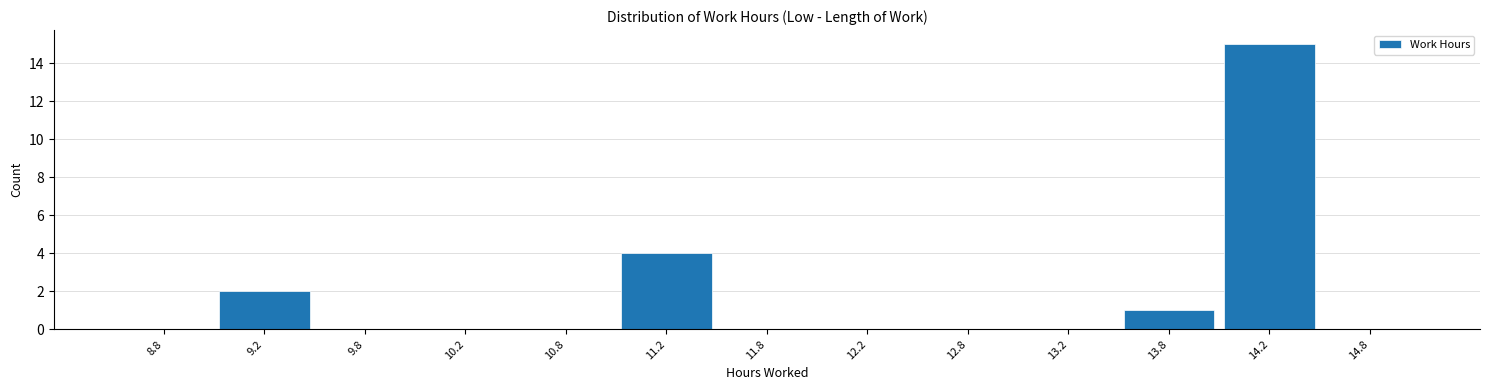

Reading left to right, list every bar in this chart as the range it spans on the x-axis followed by its height. The values are not printed on the chart, so give them approximately, as read against the axis.

8.5 to 9.0: 0
9.0 to 9.5: 2
9.5 to 10.0: 0
10.0 to 10.5: 0
10.5 to 11.0: 0
11.0 to 11.5: 4
11.5 to 12.0: 0
12.0 to 12.5: 0
12.5 to 13.0: 0
13.0 to 13.5: 0
13.5 to 14.0: 1
14.0 to 14.5: 15
14.5 to 15.0: 0